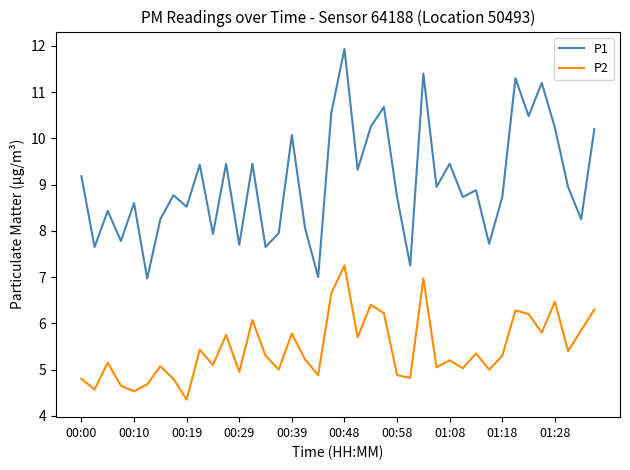

Which series has the widest spread of values?

P1